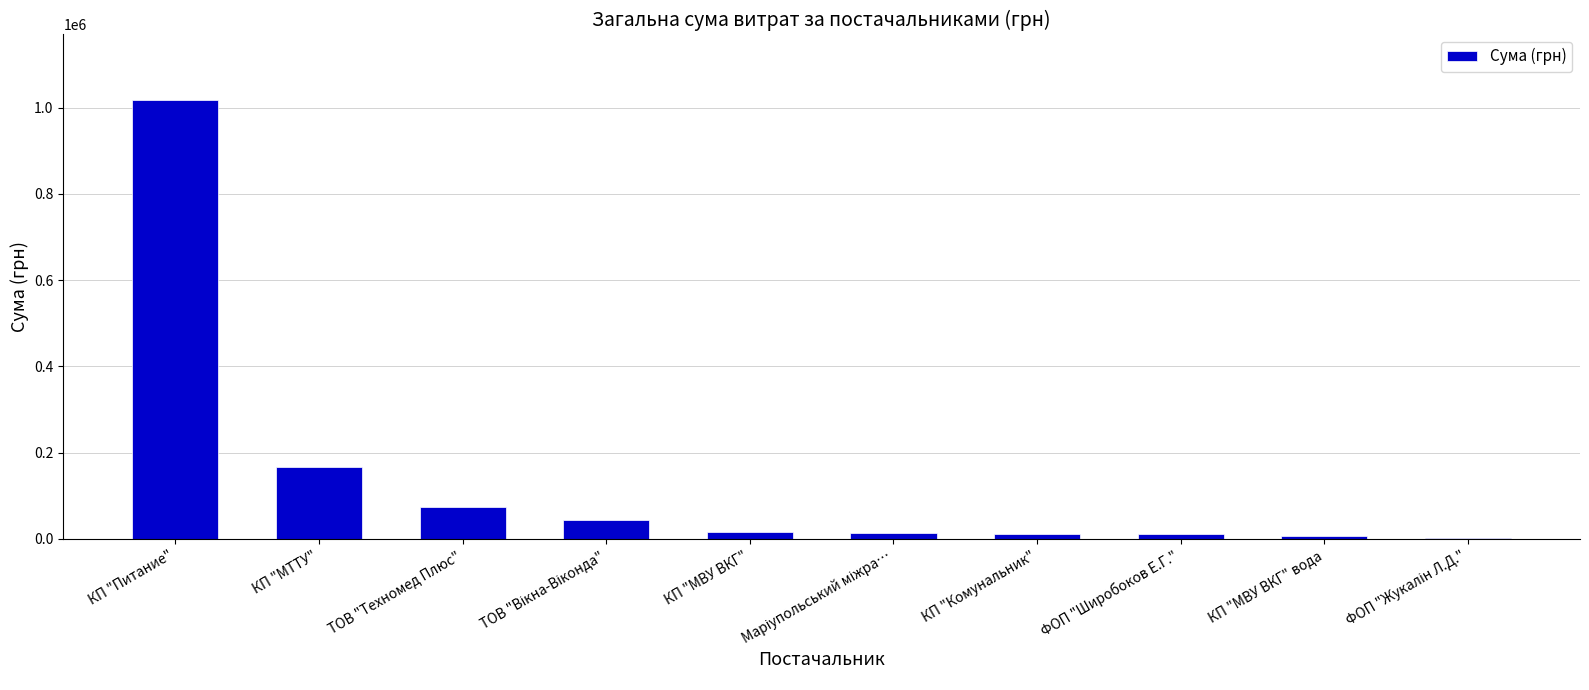

True or false: the data shows 166024.2 at КП "МТТУ".

True